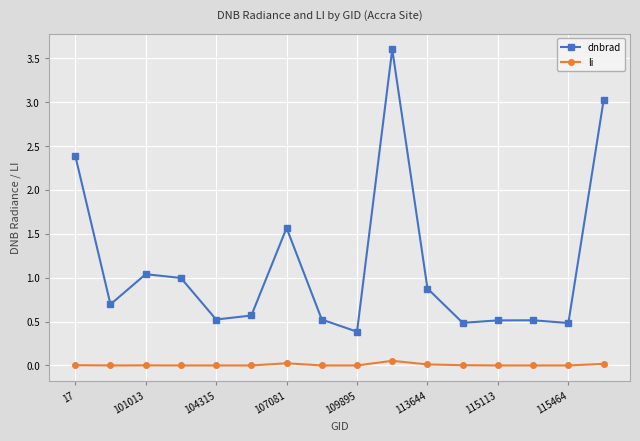

What is the maximum value for dnbrad?

3.6